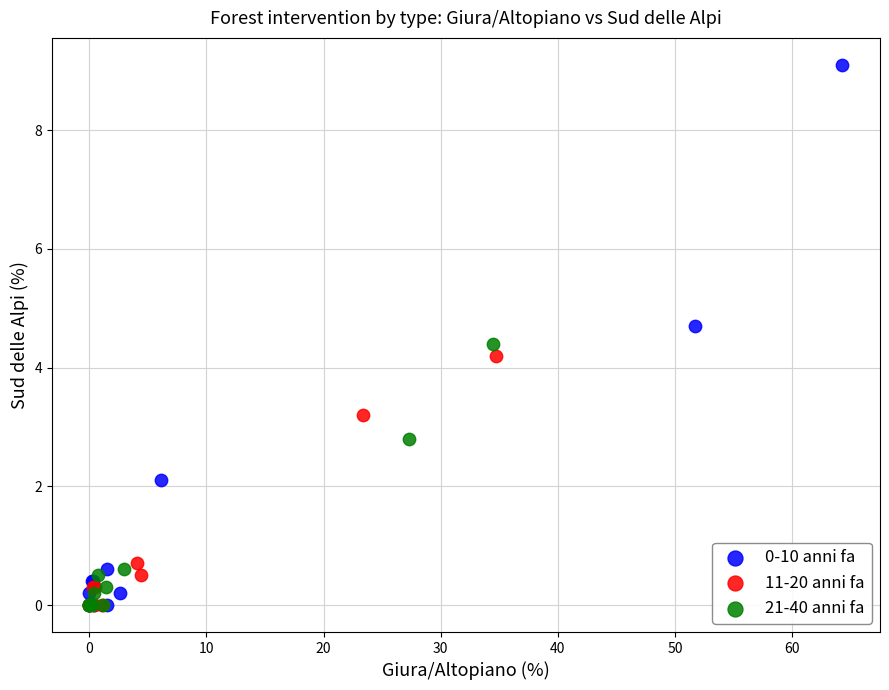

What are all the series names shown in the legend?

0-10 anni fa, 11-20 anni fa, 21-40 anni fa